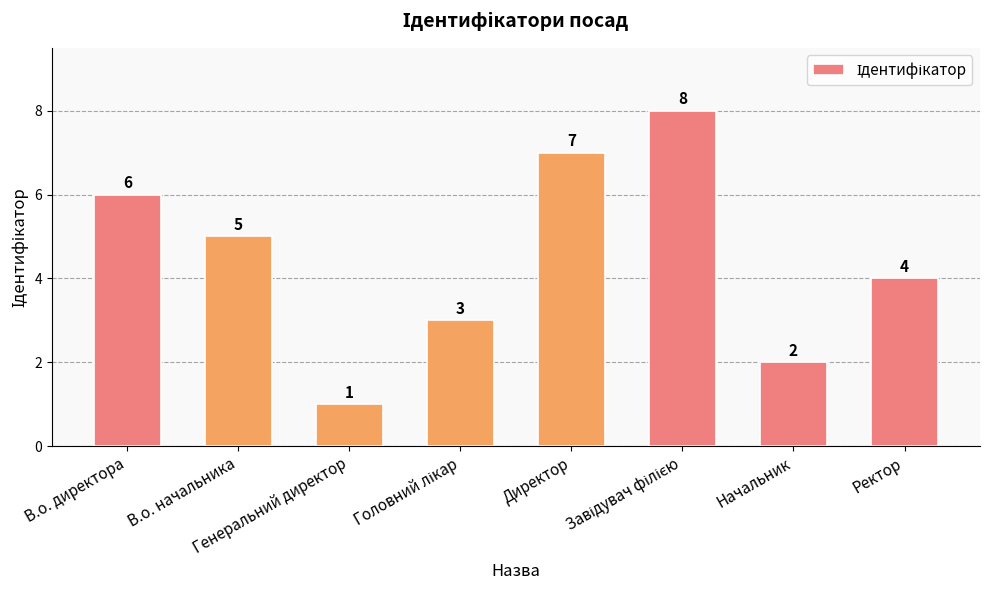

What is the smallest value displayed?

1